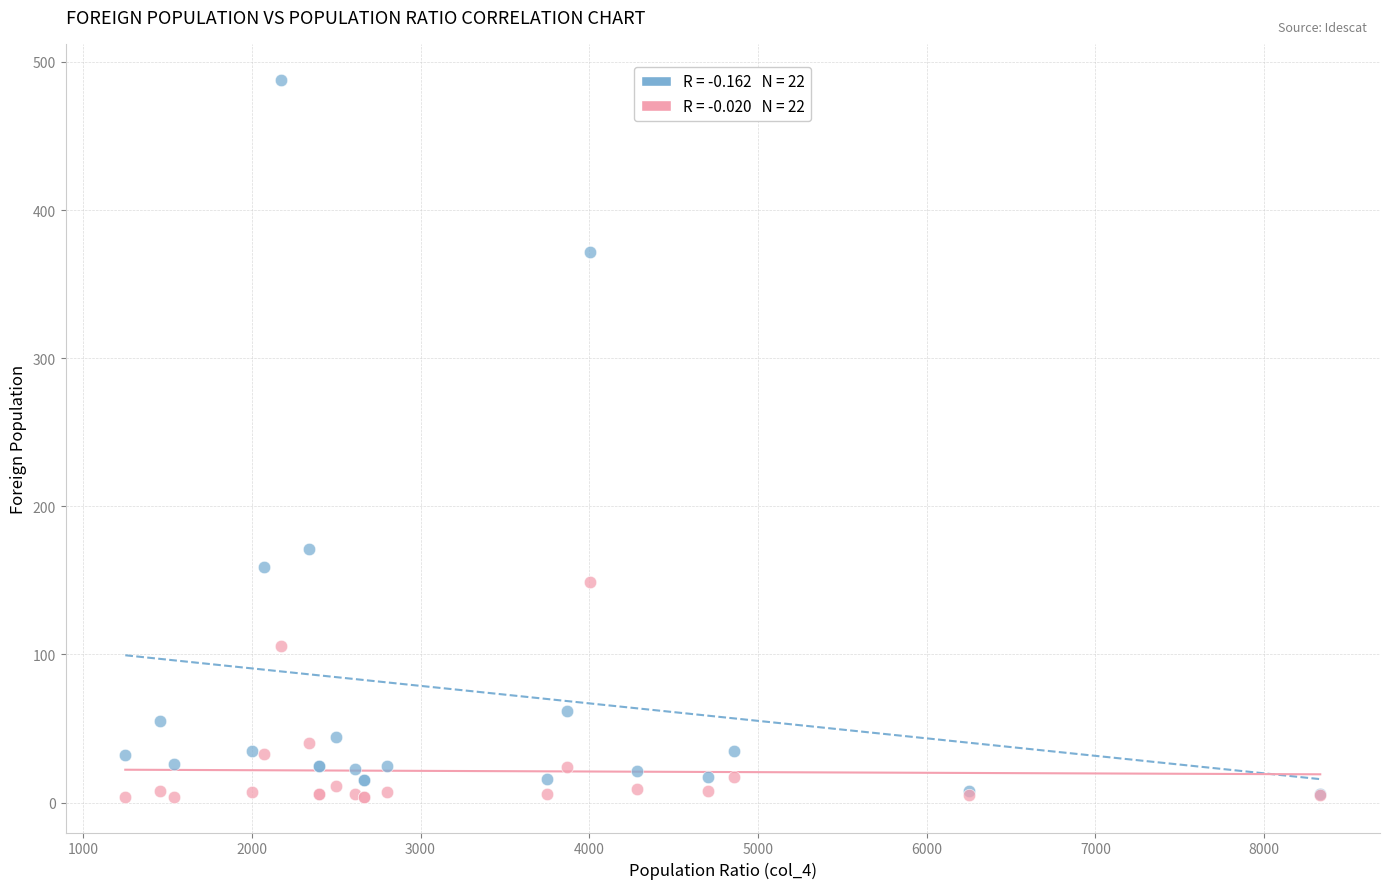

Across all series, what Y value is closest to 246?

171